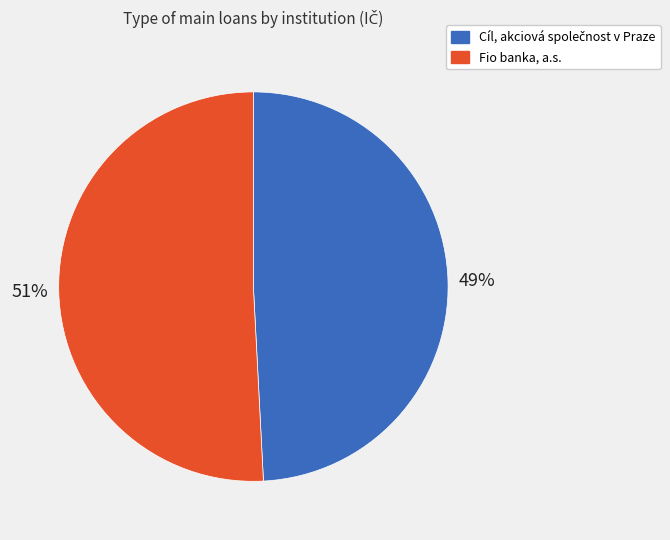

Which slice is the largest?

Fio banka, a.s.